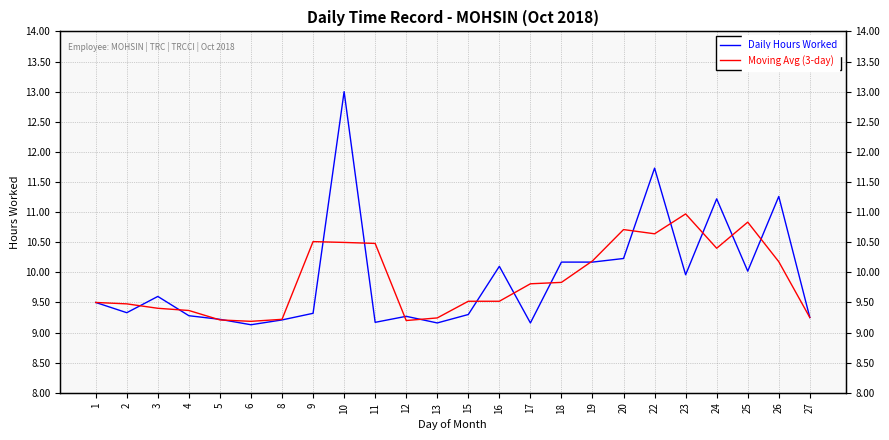

Where is the first local maximum for Daily Hours Worked?

3